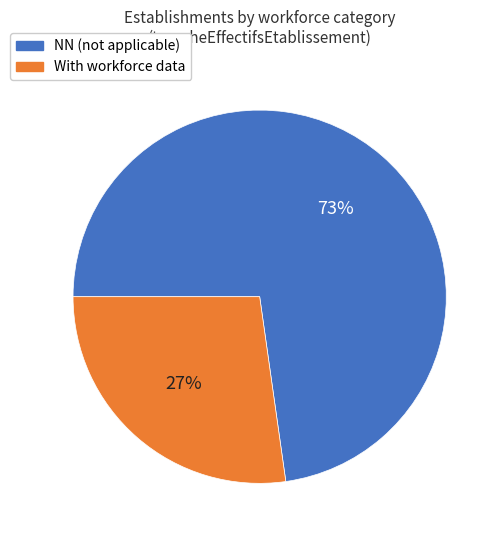

Is there a majority slice in this chart?

Yes